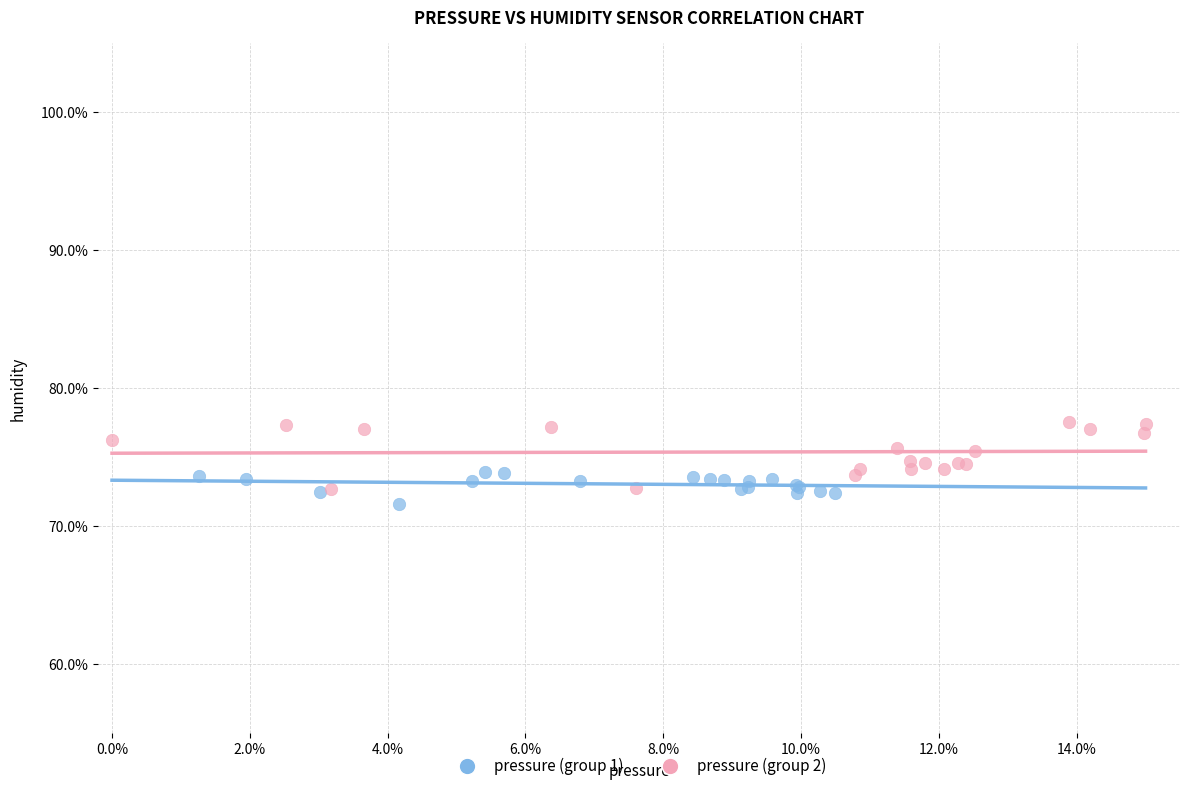

What are all the series names shown in the legend?

pressure (group 1), pressure (group 2)